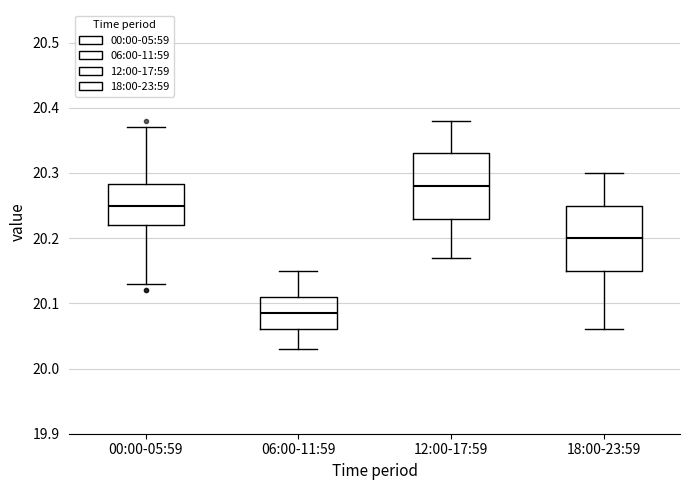

Reading left to right, transcribe this box plot: for each box, give where its median line is, the range the box spans, and where its two whiskers end, as read against the y-axis. The values are not printed on the chart, so give them approximately, as read against the axis.

00:00-05:59: median 20.25, box 20.22 to 20.28, whiskers 20.13 to 20.37
06:00-11:59: median 20.09, box 20.06 to 20.11, whiskers 20.03 to 20.15
12:00-17:59: median 20.28, box 20.23 to 20.33, whiskers 20.17 to 20.38
18:00-23:59: median 20.20, box 20.15 to 20.25, whiskers 20.06 to 20.30